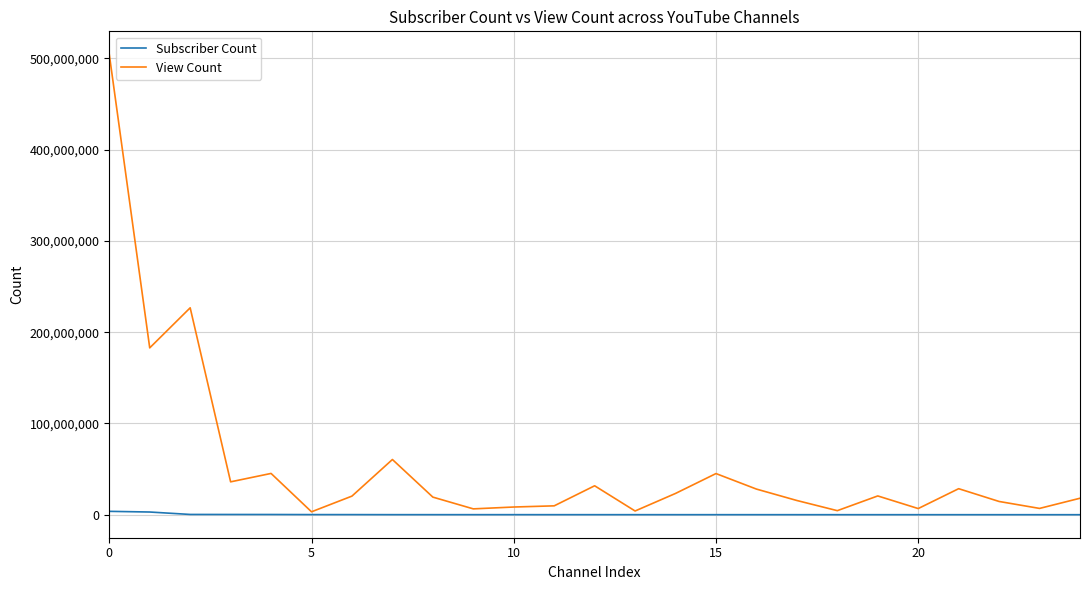

Which series has the largest range (max minus min)?

View Count